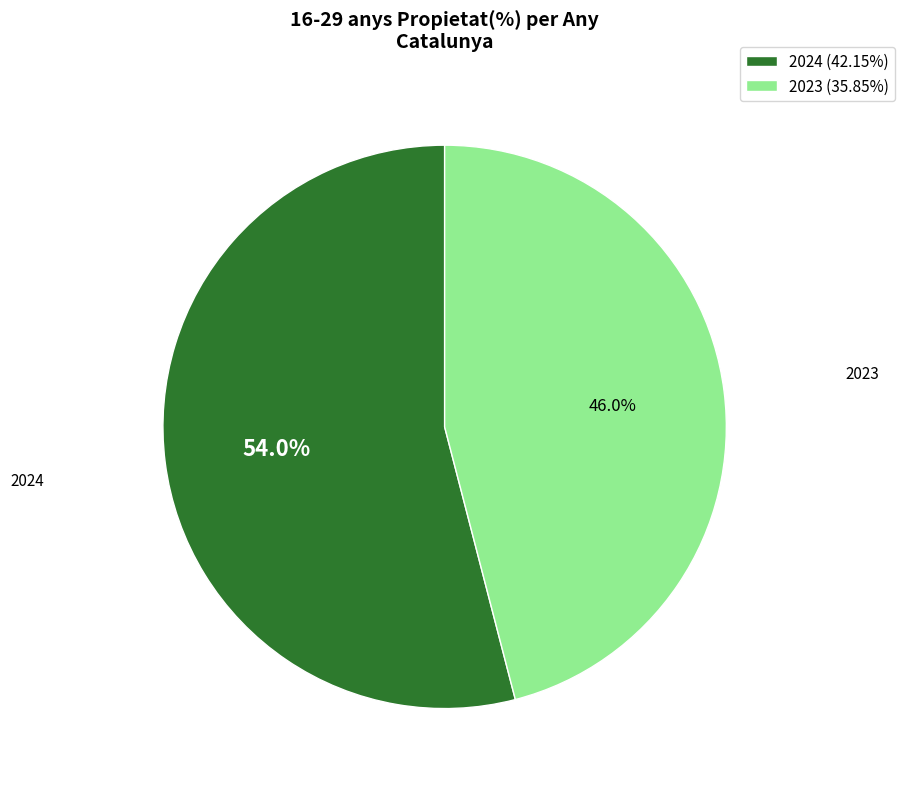

Approximately how many times larger is the value at 2023 compared to 2024?

0.9